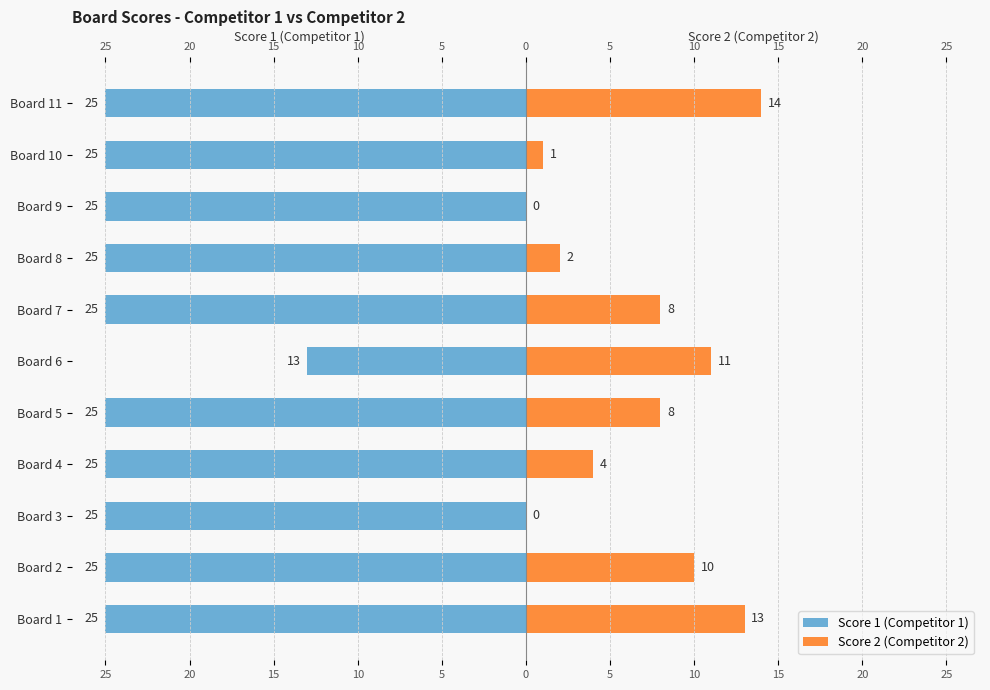

Does the chart contain stacked bars?

No